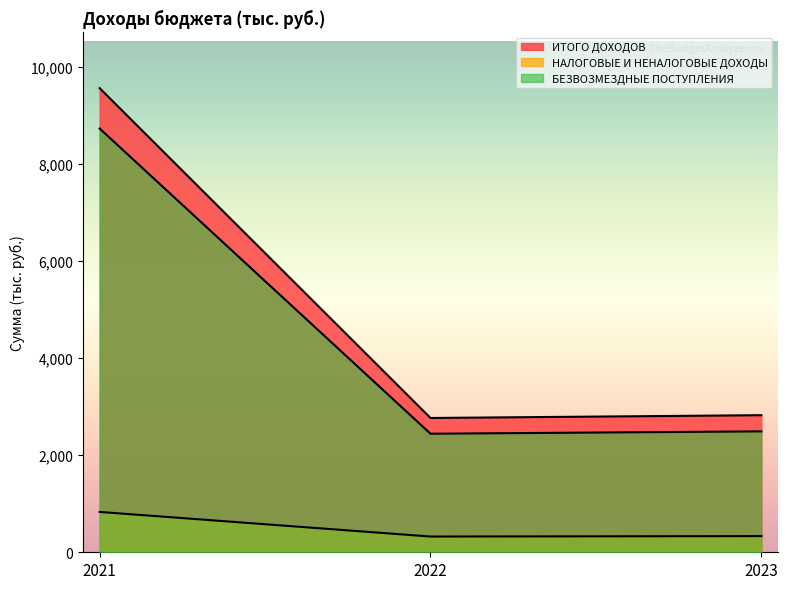

The ИТОГО ДОХОДОВ series shows 2825.7 at 2023. True or false?

True